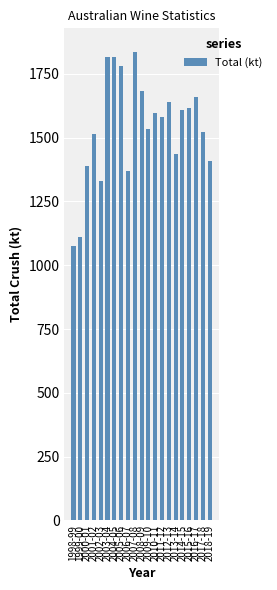

What is the maximum value shown in the chart?

1837.0